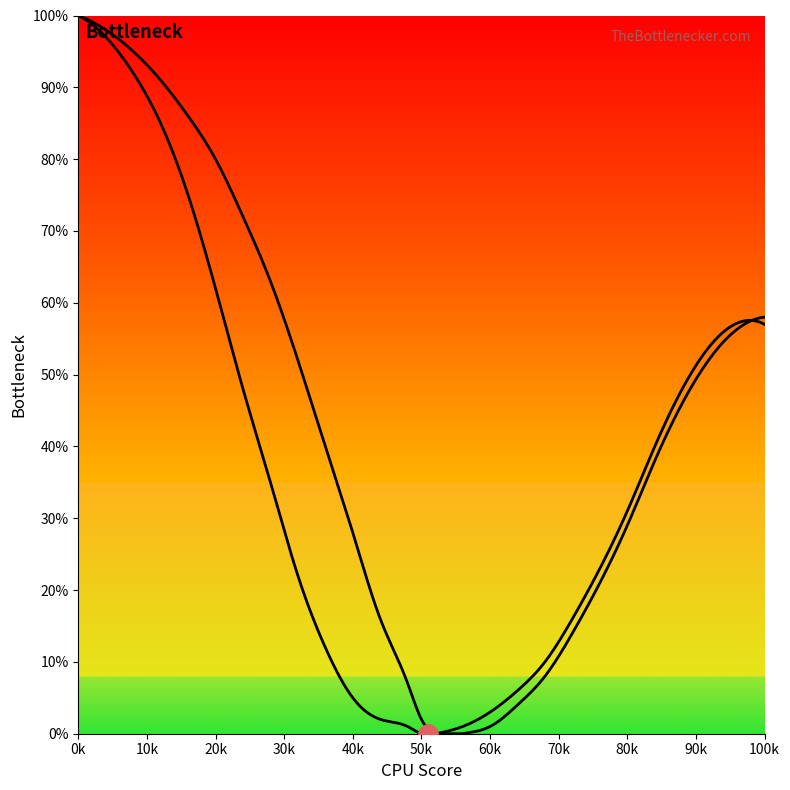

What is the sum of all curve2 values?

1049